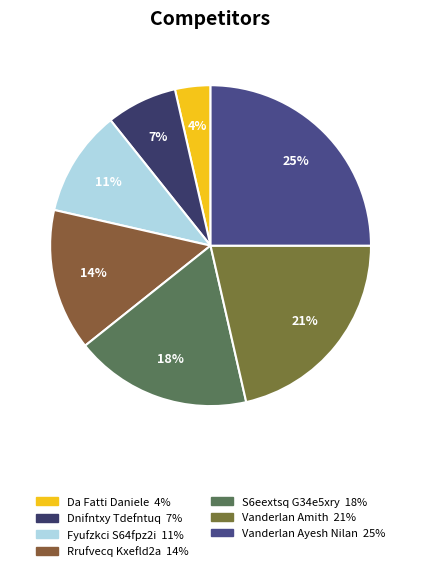

Count the number of slices in the pie.

7